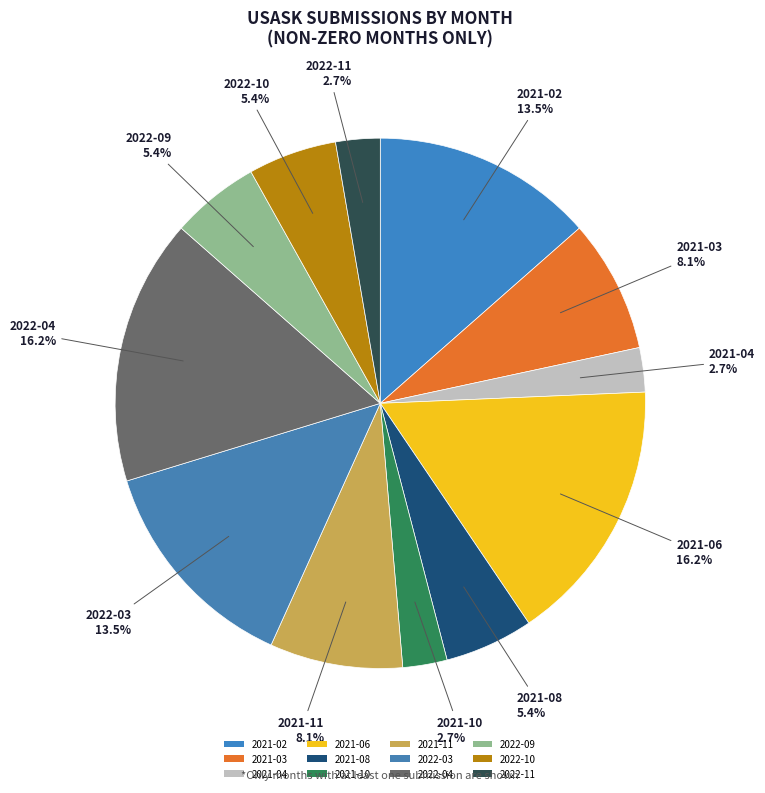

What percentage is the 2021-11 slice, to the nearest percent?

8%